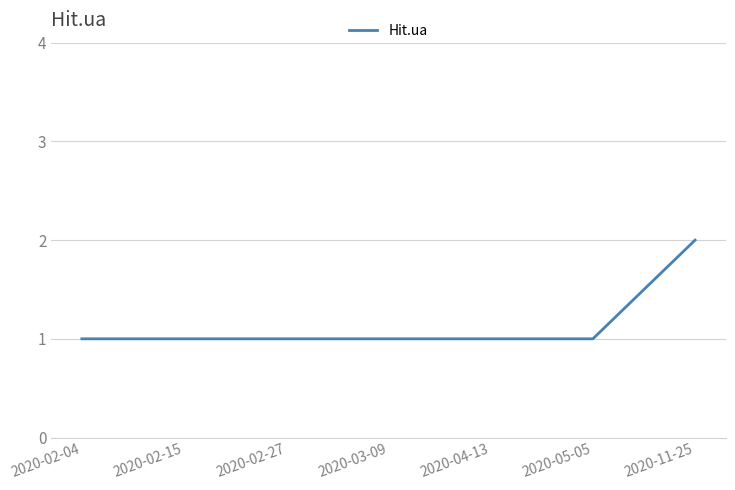

Which has a higher value, 2020-02-04 or 2020-11-25?

2020-11-25